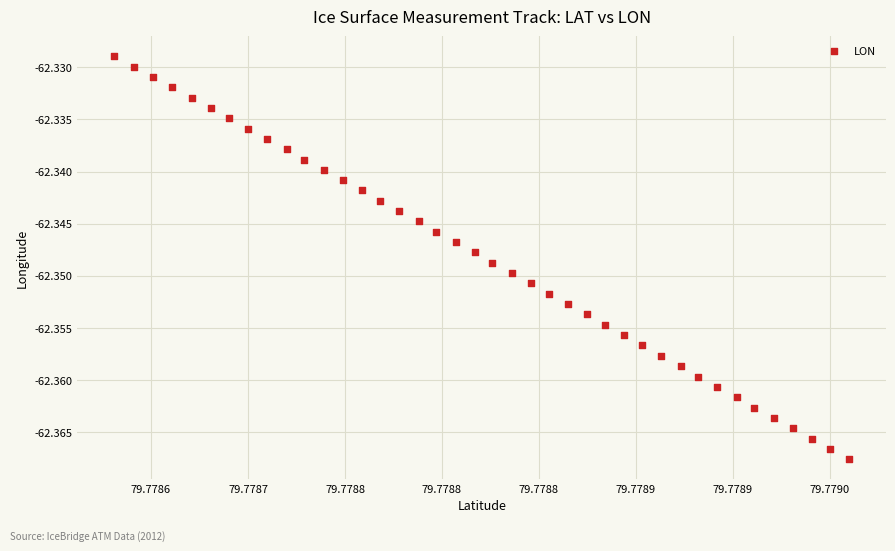

Count the number of points in this scatter plot.

40